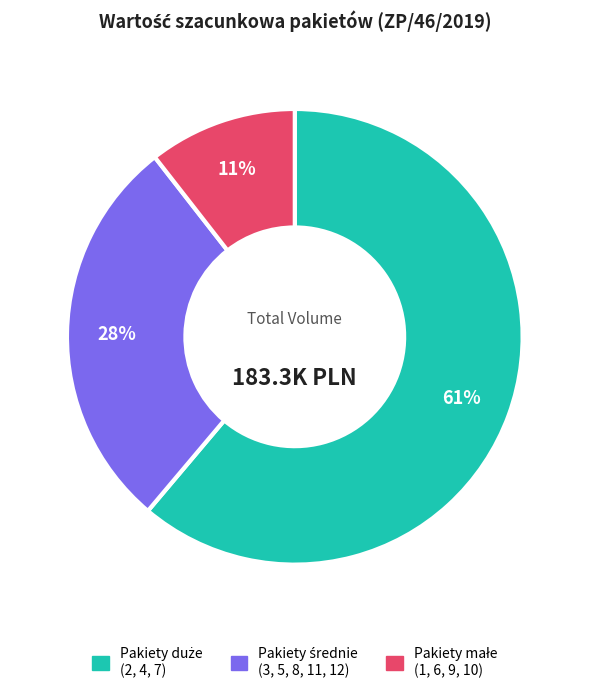

Is there any slice that represents more than half of the pie?

Yes